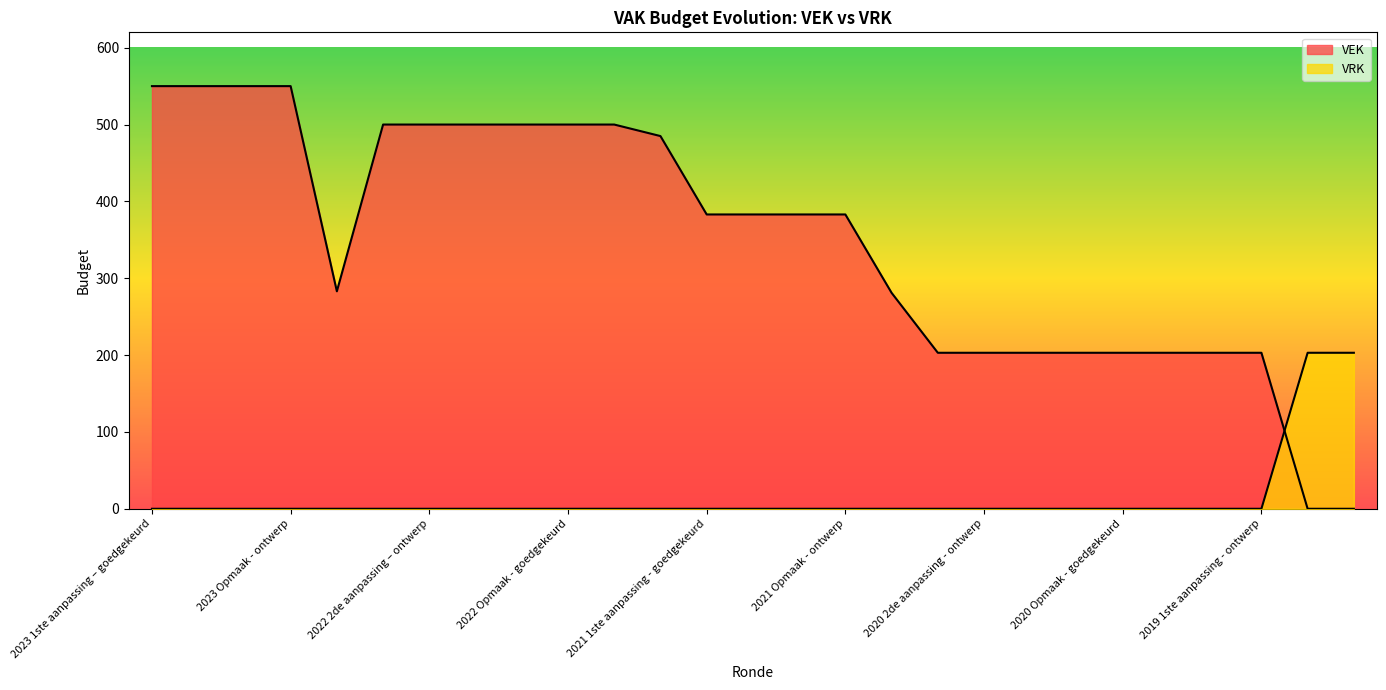

Reading right to left, transcribe all the data shown in this chart.

VEK: 0	0	203	203	203	203	203	203	203	203	281	383	383	383	383	485	500	500	500	500	500	500	283	550	550	550	550
VRK: 203	203	0	0	0	0	0	0	0	0	0	0	0	0	0	0	0	0	0	0	0	0	0	0	0	0	0